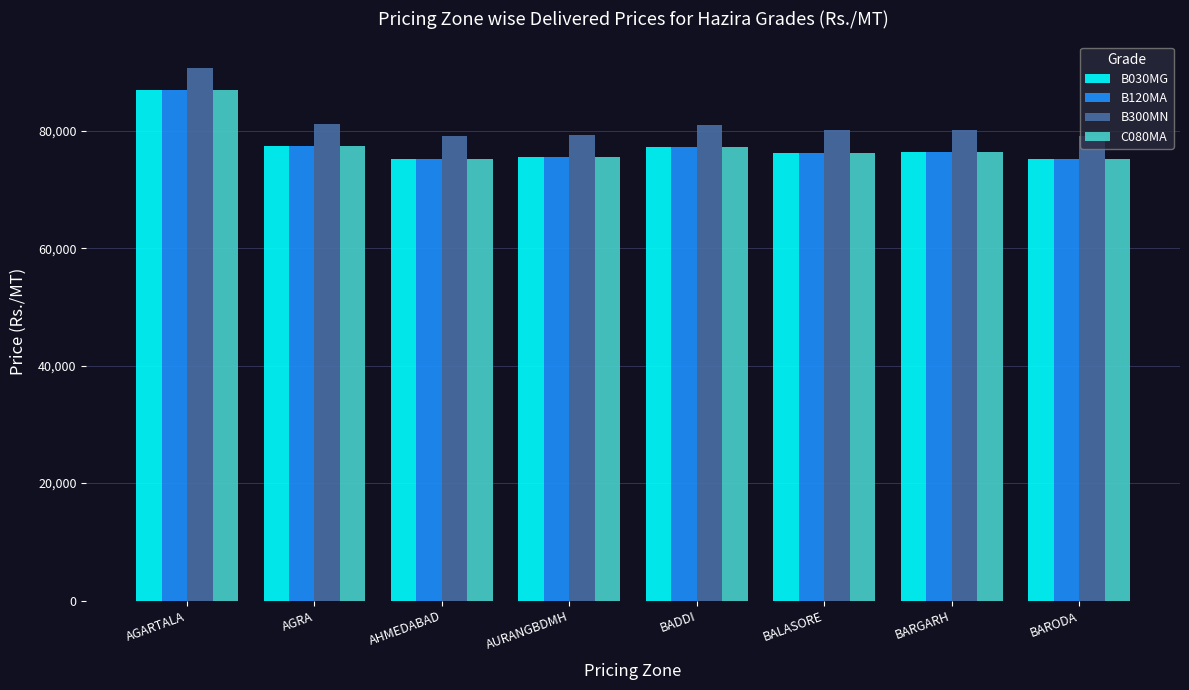

What is the difference between the highest and lowest values at BARODA?

3800